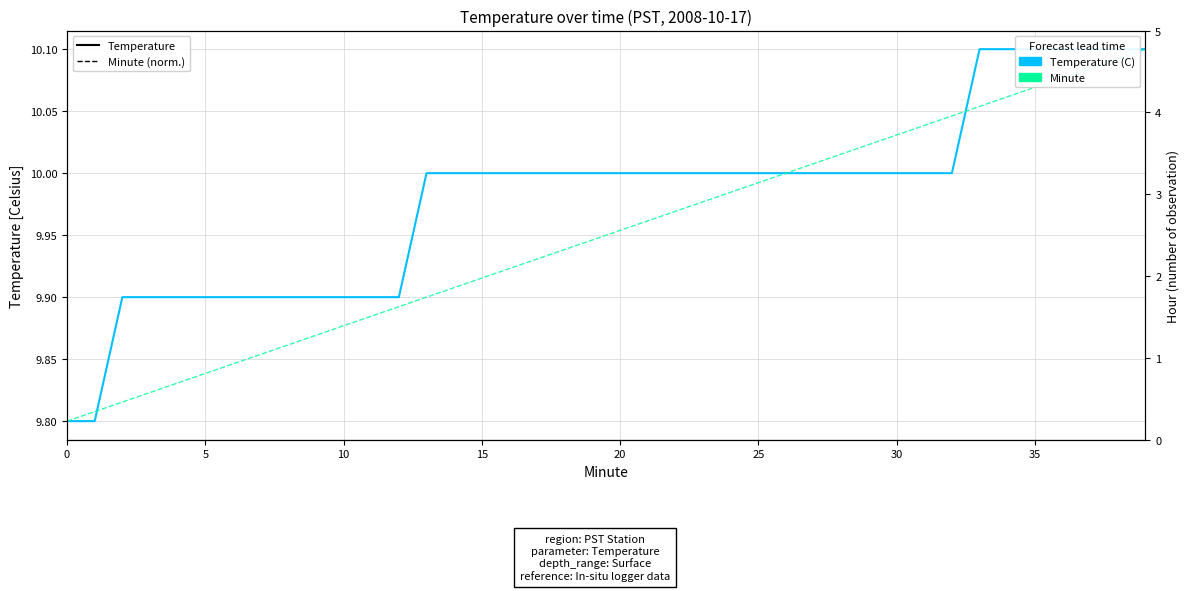

What is the label of the 31st point from the left?

30